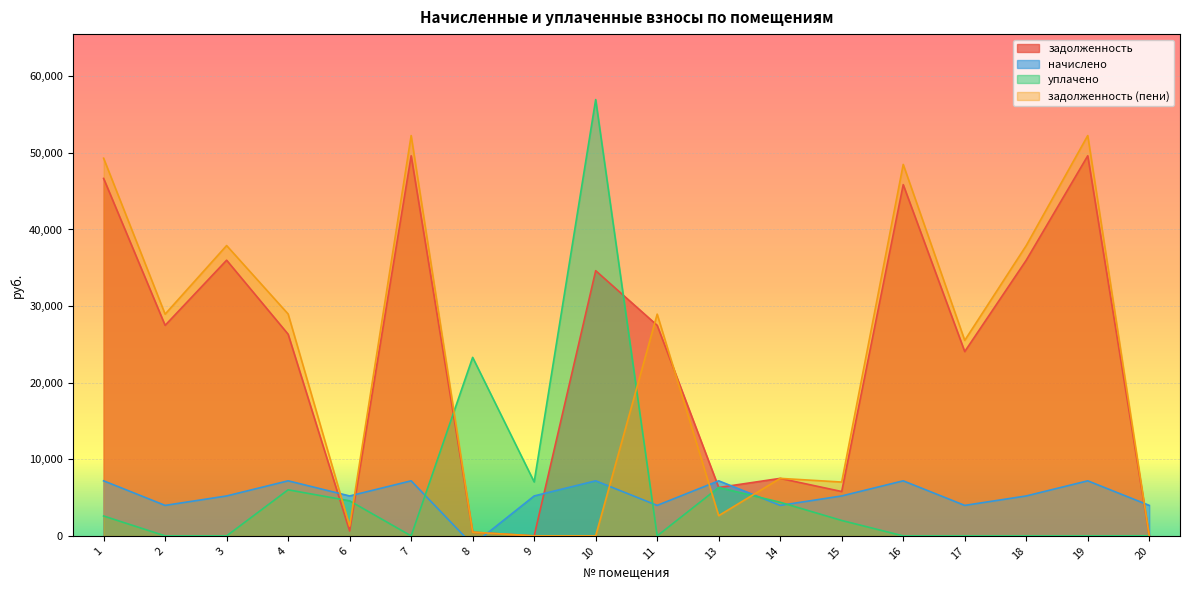

Reading left to right, extract all data points from this chart.

задолженность: 1=46665.1	2=27486.0	3=35988.2	4=26329.0	6=638.6	7=49621.4	8=487.5	9=0.0	10=34621.4	11=27486.0	13=6320.3	14=7509.1	15=5793.7	16=45854.4	17=24061.0	18=35988.2	19=49621.4	20=0.0
начислено: 1=7189.7	2=3982.5	3=5214.4	4=7189.7	6=5214.4	7=7189.7	8=-1173.1	9=5214.4	10=7189.7	11=3982.5	13=7189.7	14=3982.5	15=5214.4	16=7189.7	17=3982.5	18=5214.4	19=7189.7	20=3982.5
уплачено: 1=2598.6	2=0.0	3=0.0	4=6017.7	6=4576.2	7=0.0	8=23305.4	9=7043.2	10=56960.6	11=0.0	13=6320.3	14=4387.5	15=2013.0	16=0.0	17=0.0	18=0.0	19=0.0	20=18.2
задолженность (пени): 1=49305.4	2=28948.5	3=37903.1	4=28969.3	6=1276.5	7=52261.7	8=487.5	9=0.0	10=0.0	11=28948.5	13=2640.3	14=7509.1	15=7028.6	16=48494.7	17=25523.5	18=37903.1	19=52261.7	20=0.0